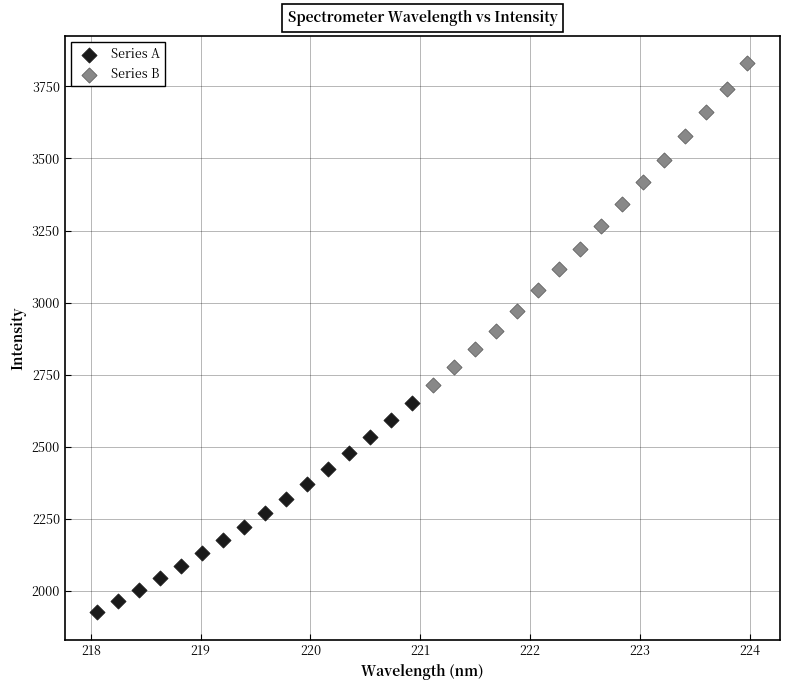

Which series reaches the minimum Y coordinate?

Series A